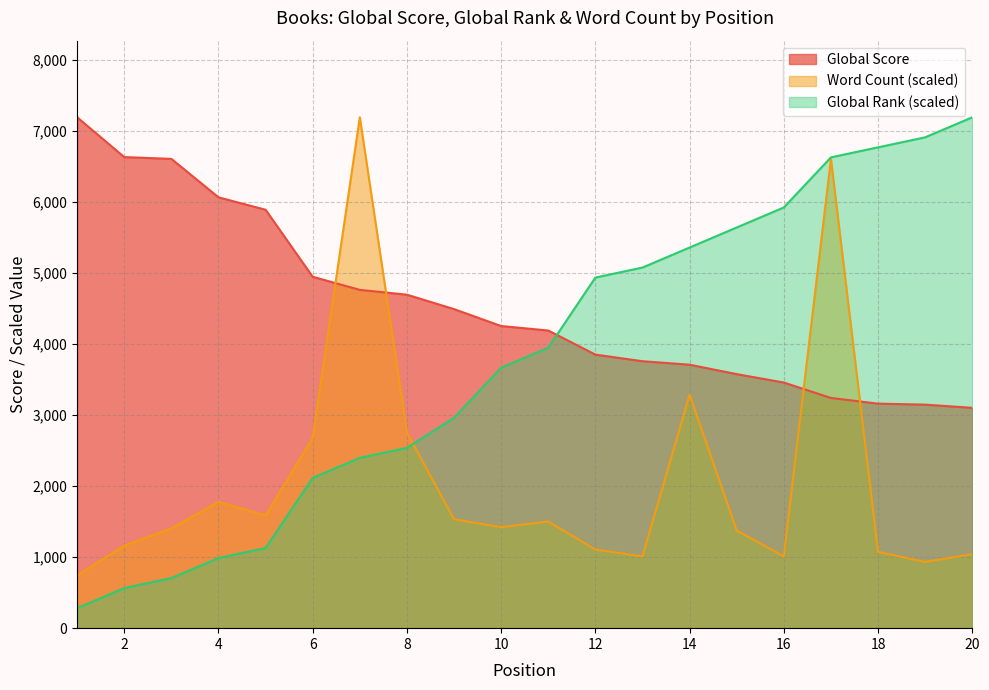

Does the chart display data point markers on the line(s)?

No